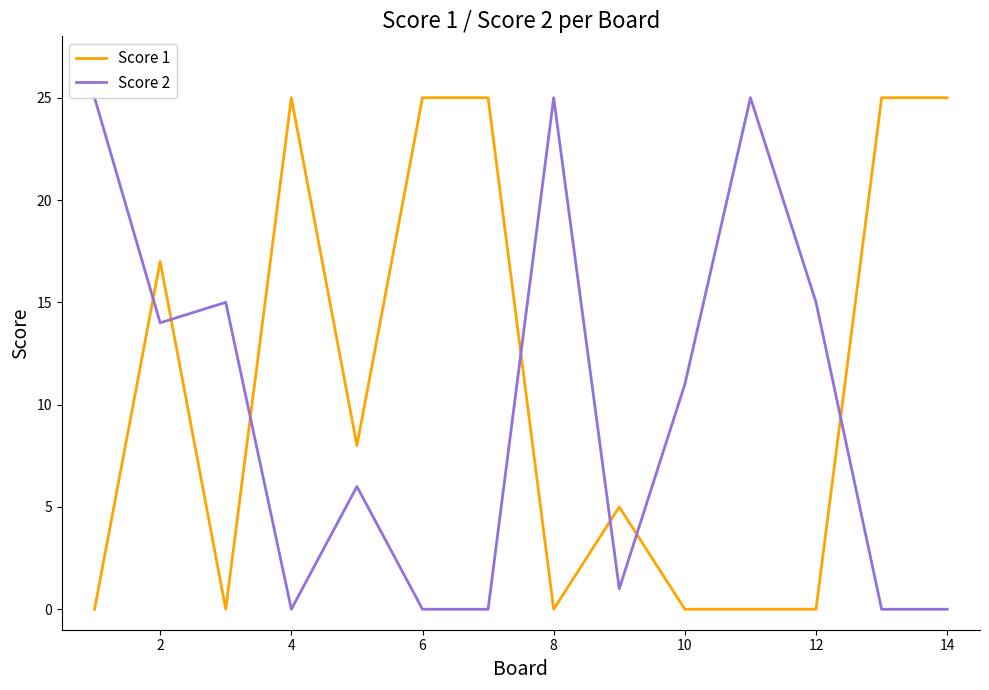

Which series has the largest total across all categories?

Score 1